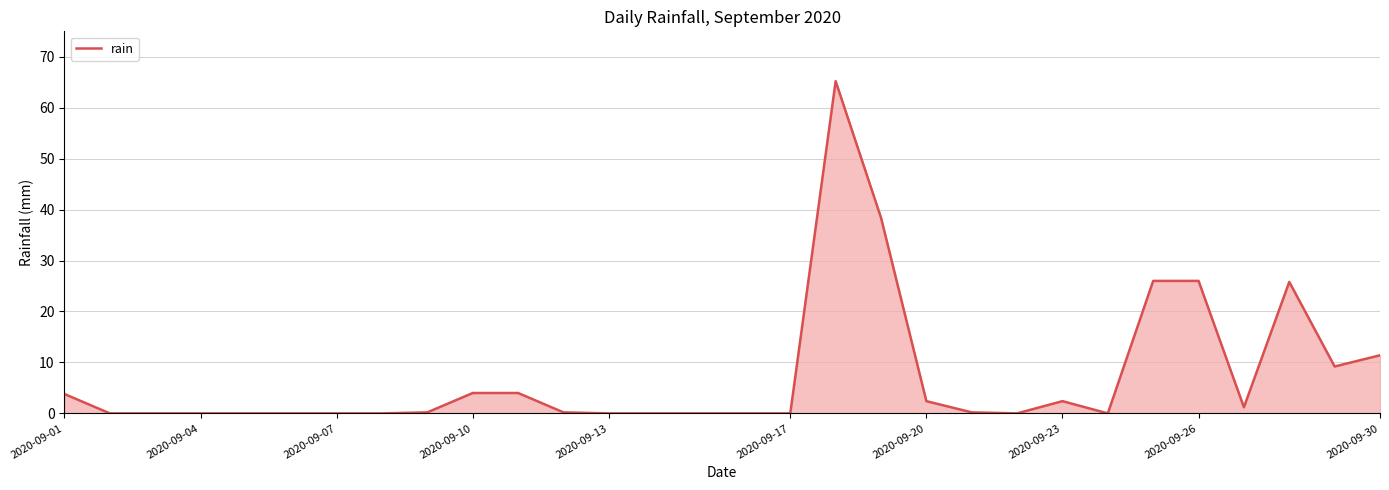

What is the greatest value displayed?

65.2